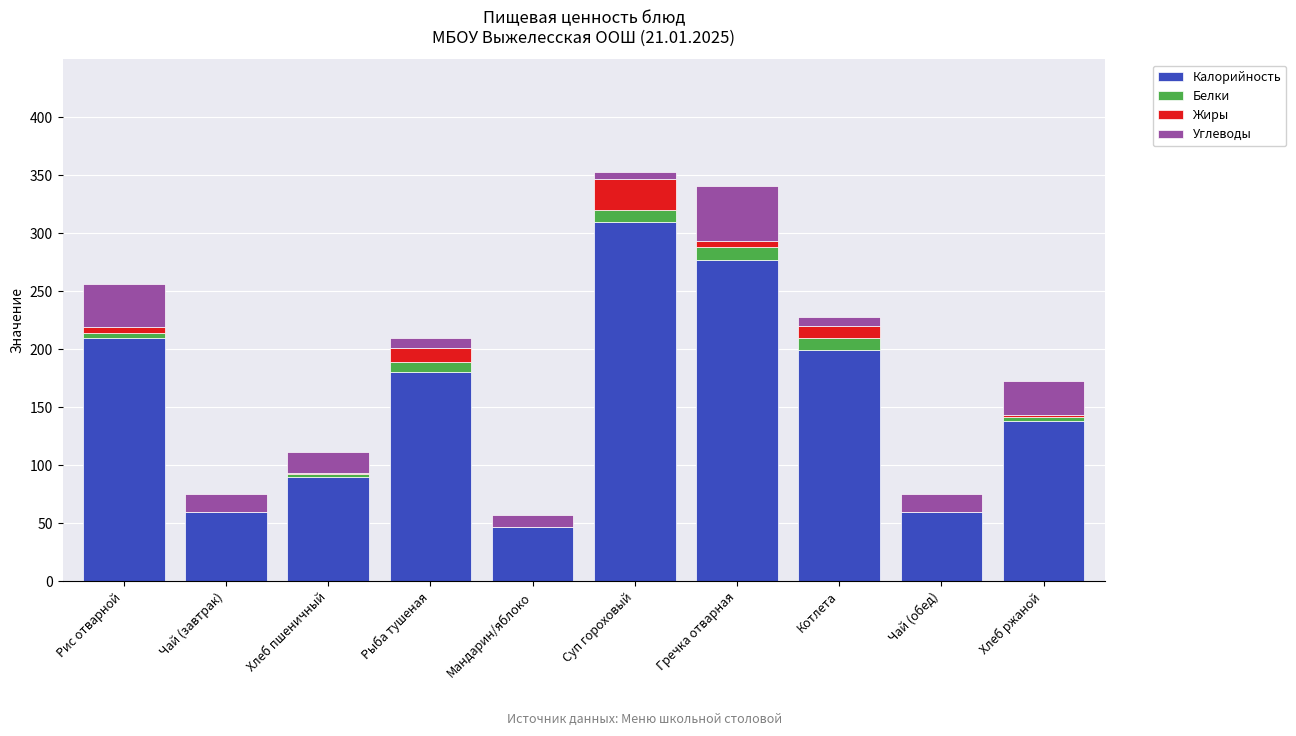

Count the number of categories in the chart.

10